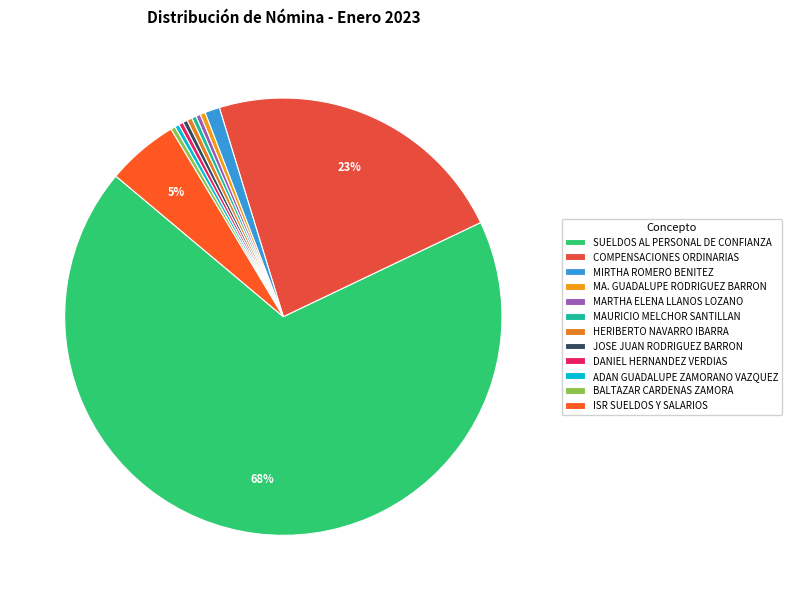

True or false: JOSE JUAN RODRIGUEZ BARRON accounts for 0% of the total.

True